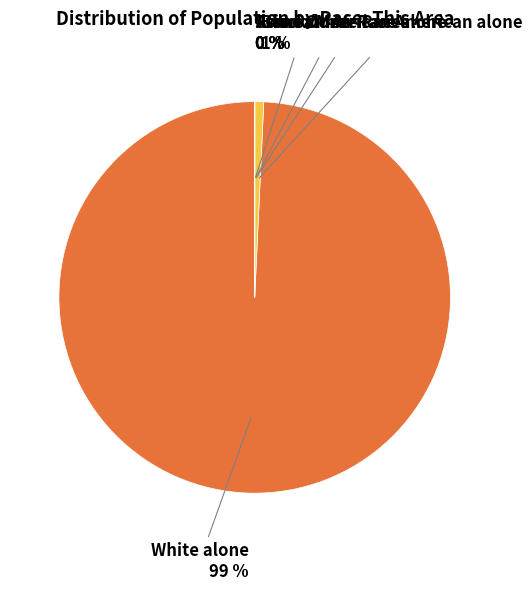

Which category accounts for the majority?

White alone